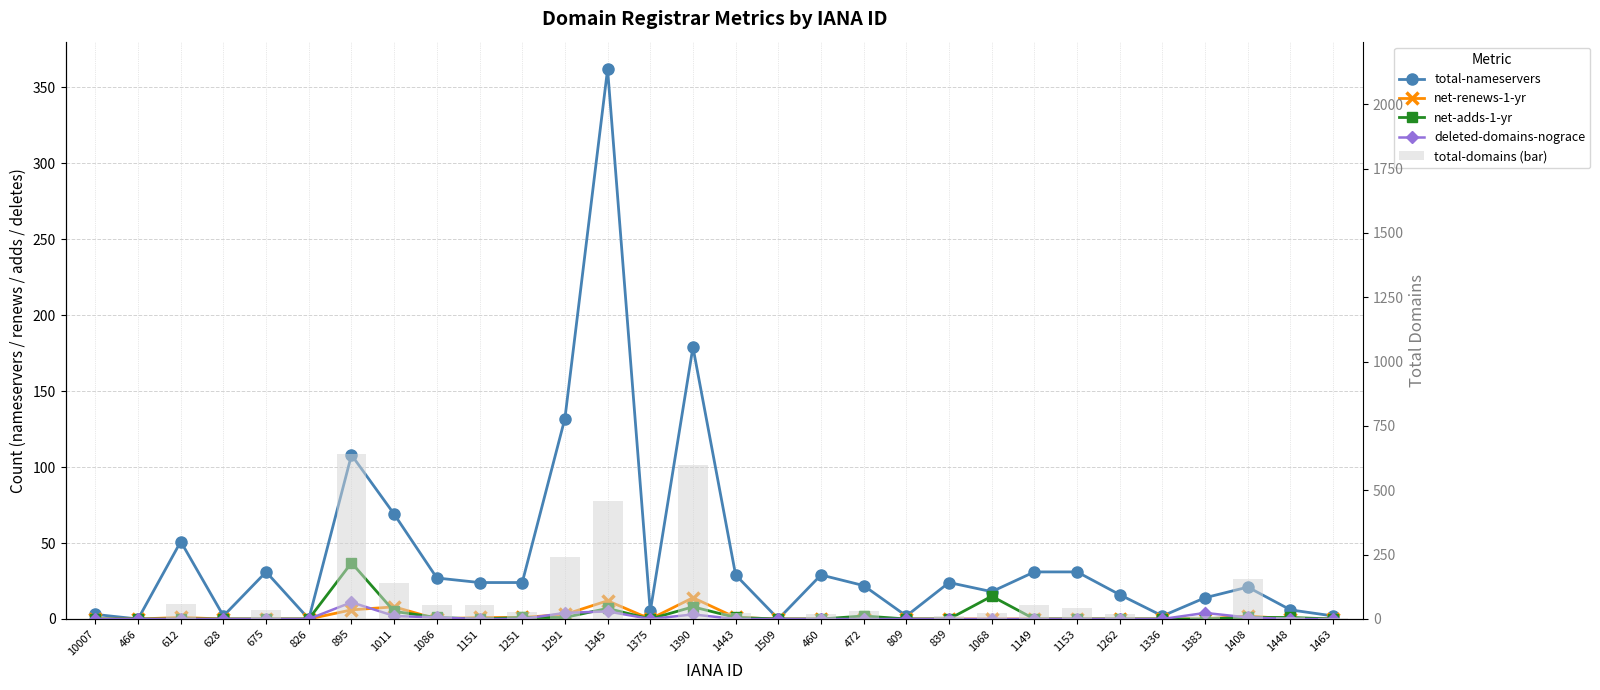

List the labels in order of total-nameservers value, smallest first.

466, 826, 1509, 628, 809, 1336, 1463, 10007, 1375, 1448, 1383, 1262, 1068, 1408, 472, 1151, 1251, 839, 1086, 1443, 460, 675, 1149, 1153, 612, 1011, 895, 1291, 1390, 1345